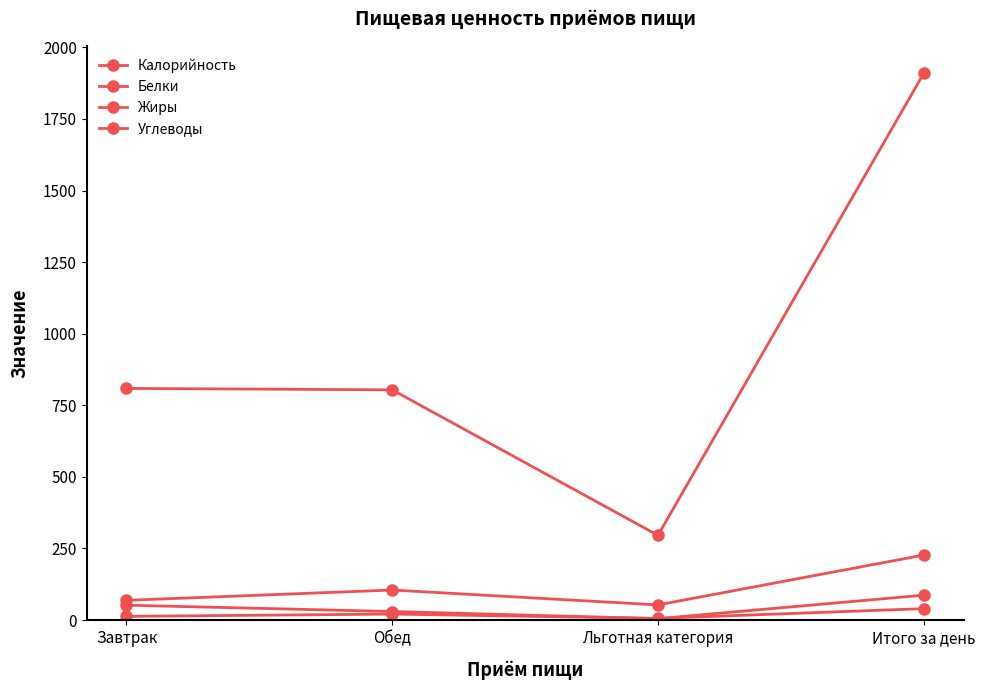

Does the chart have visible grid lines?

No